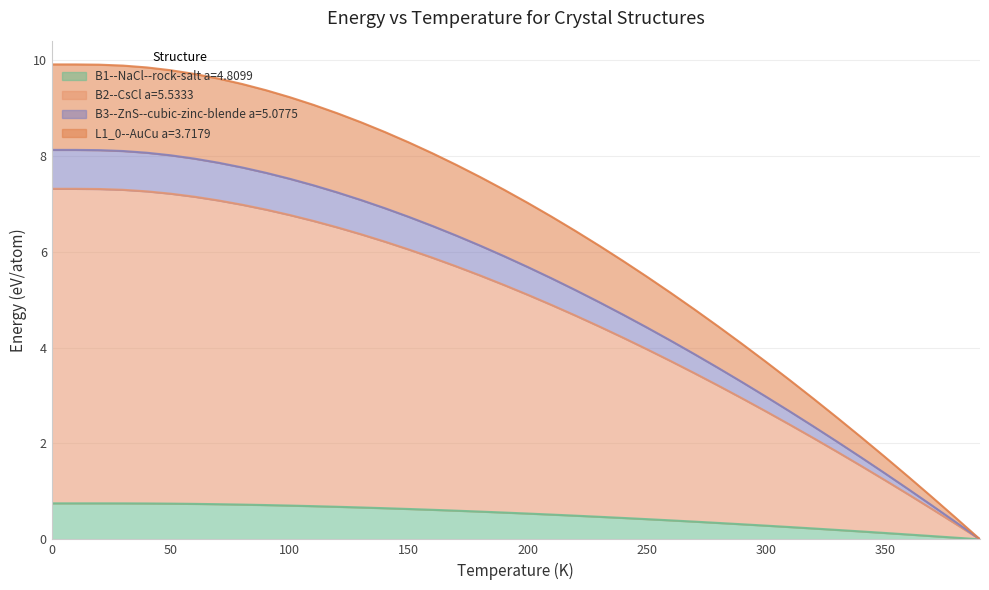

What is the total value across all series at 350?

1.7